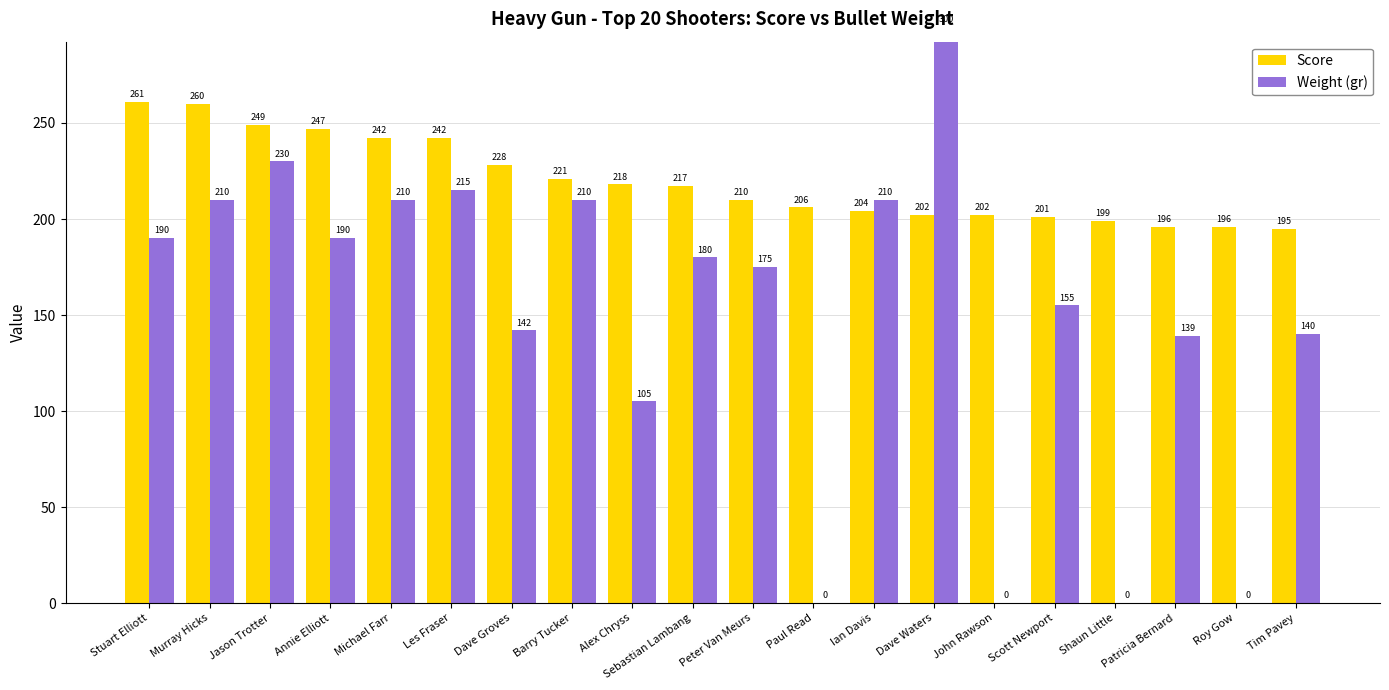

How many data points does each series have?

20